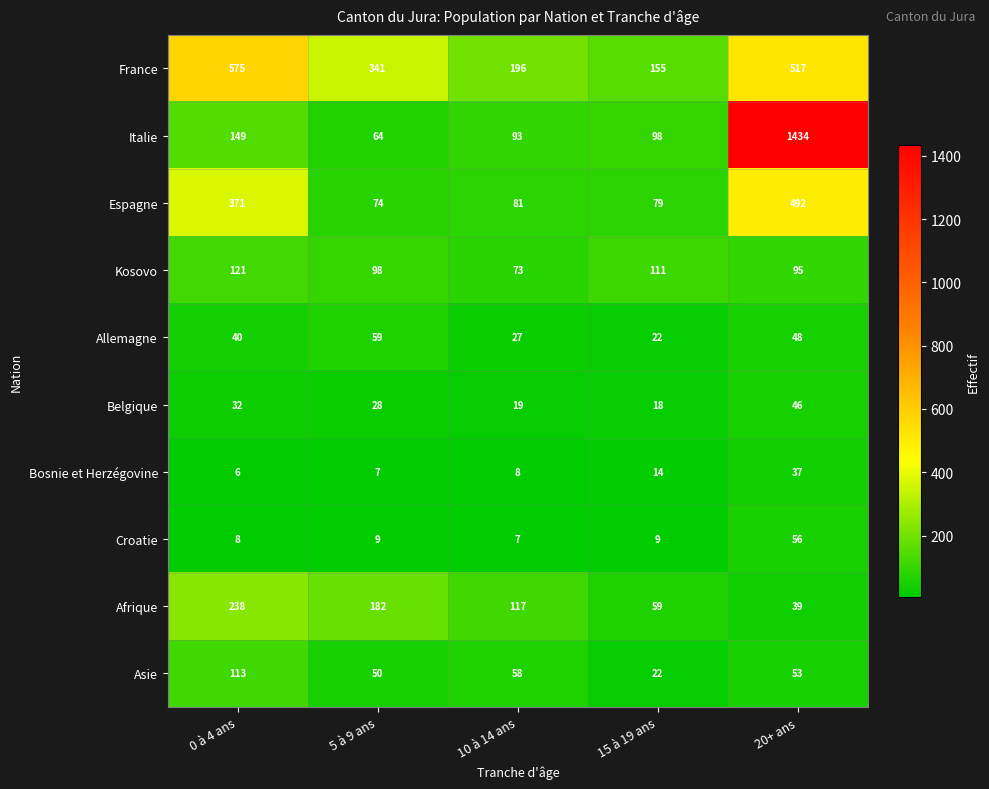

What is the spread (max minus min) of values at 5 à 9 ans?

334